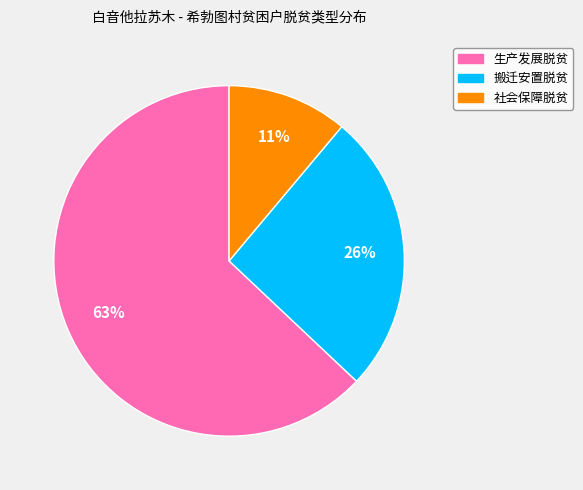

True or false: 搬迁安置脱贫 accounts for 26% of the total.

True